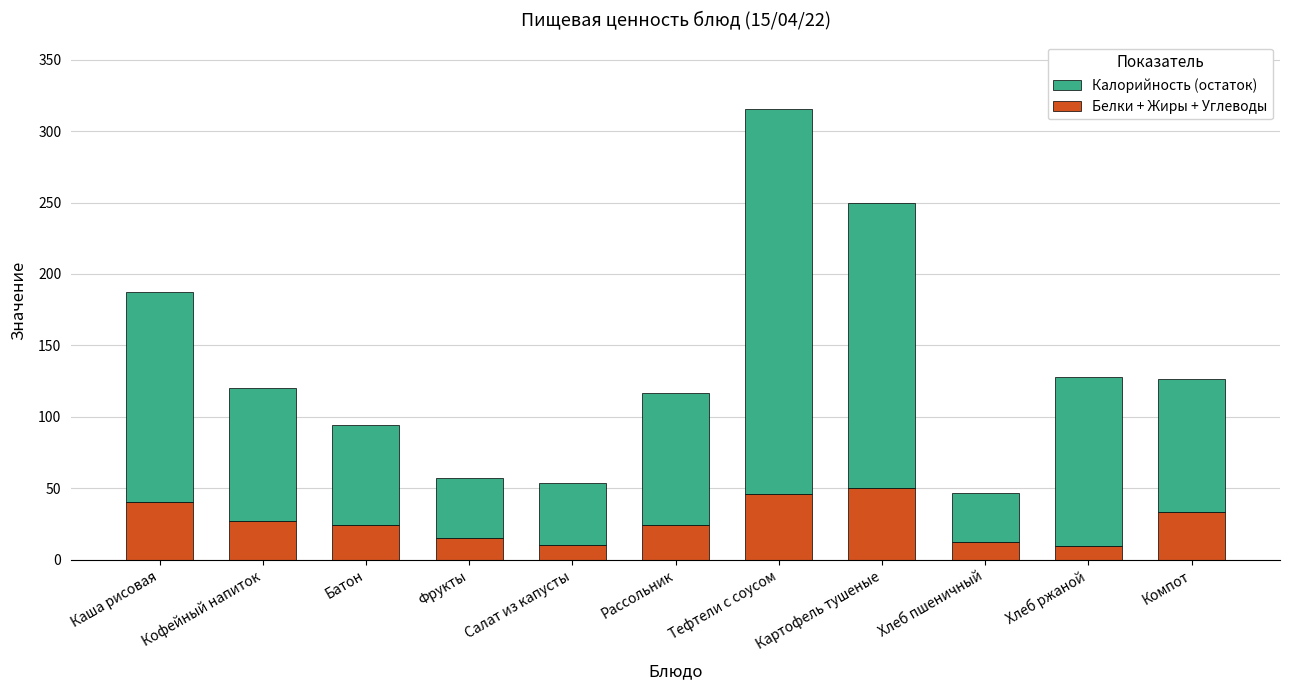

What is the value of the Белки + Жиры + Углеводы bar at the 3rd from the left?

24.3